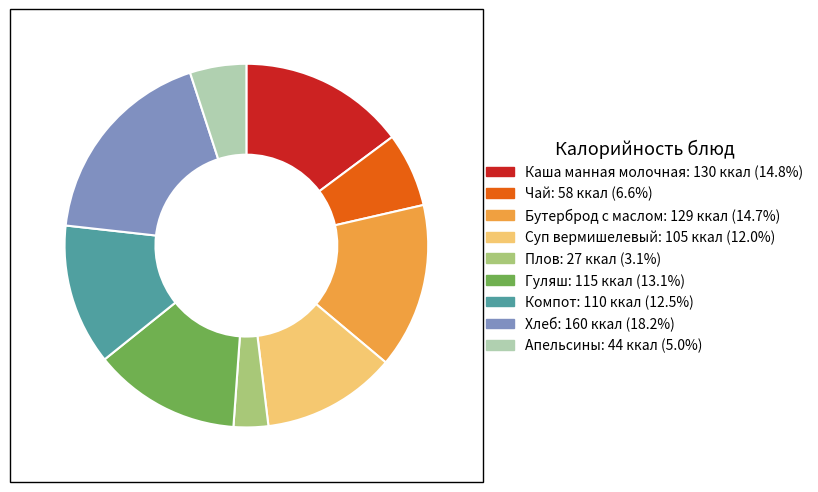

Is the sum of Чай and Апельсины greater than half?

No